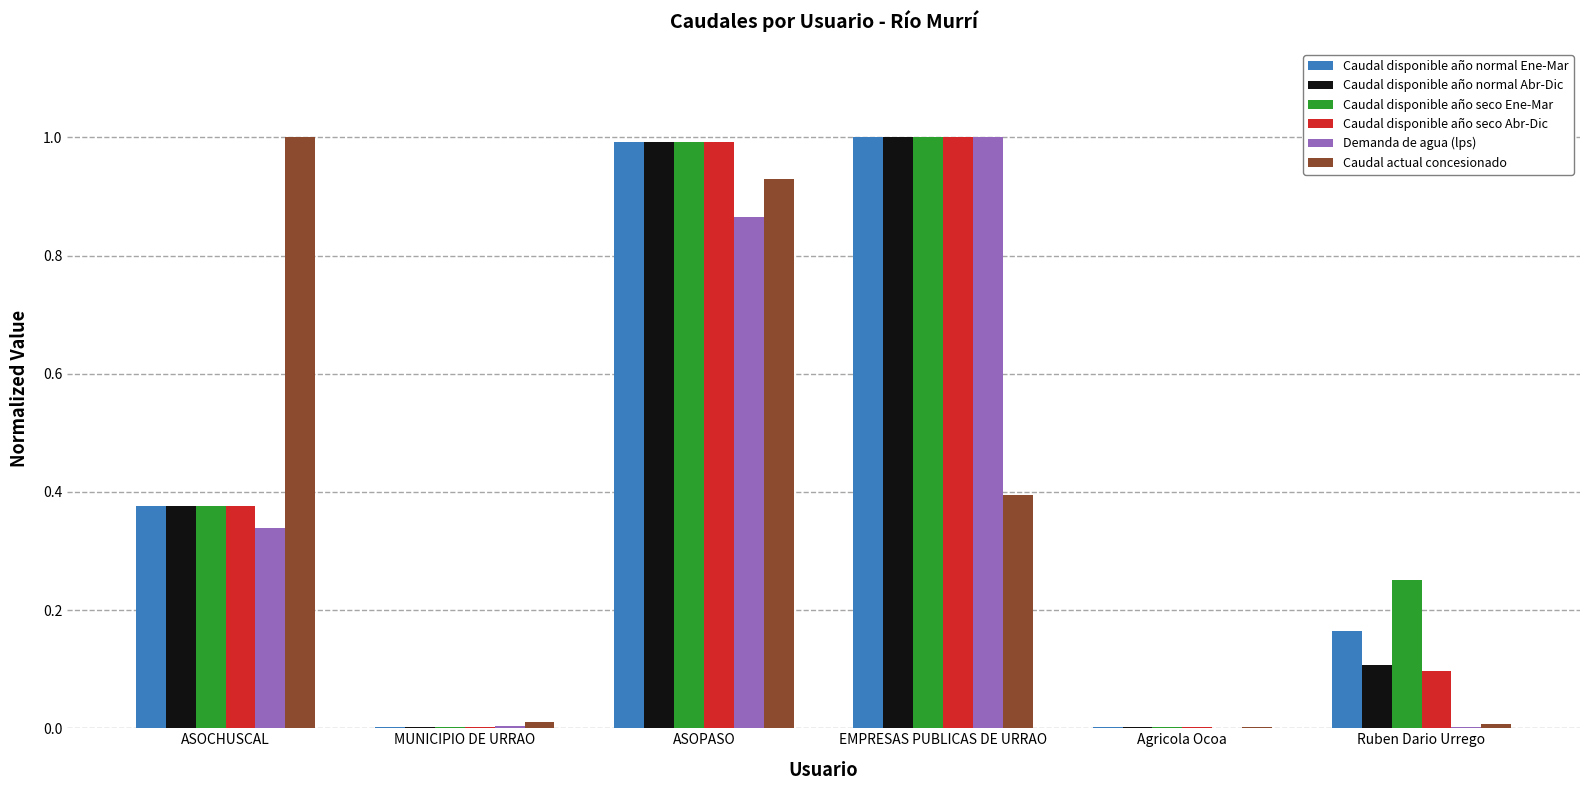

What is the maximum value shown in the chart?

1.0